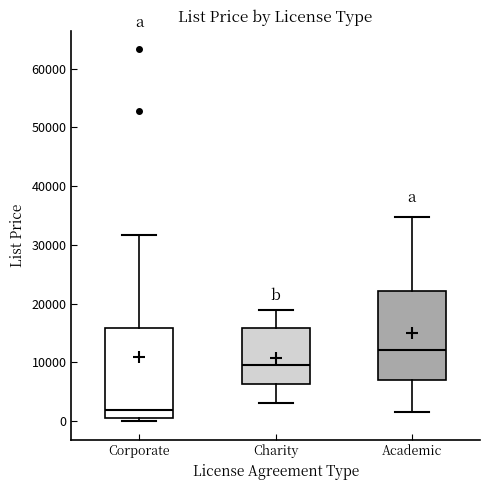

Reading left to right, read every box against the y-axis: the position of its median line, the range the box covers, and the ends of its whiskers. The values are not printed on the chart, so give them approximately, as read against the axis.

Corporate: median 2000, box 1000 to 16000, whiskers 0 to 32000
Charity: median 9000, box 6000 to 16000, whiskers 3000 to 19000
Academic: median 12000, box 7000 to 22000, whiskers 2000 to 35000